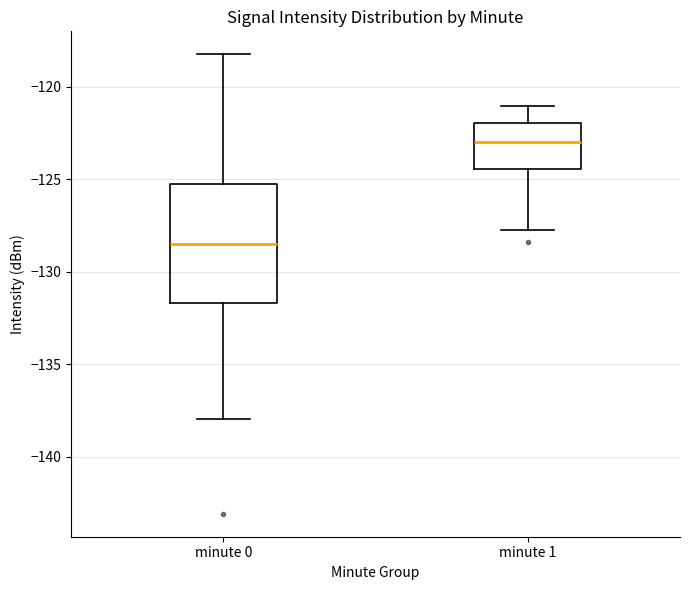

Which box's median line is the highest?

minute 1